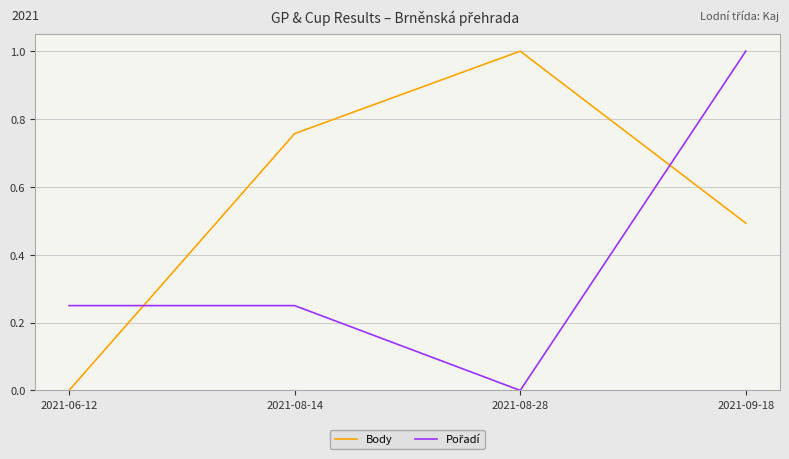

List the labels in order of Body value, largest first.

2021-08-28, 2021-08-14, 2021-09-18, 2021-06-12